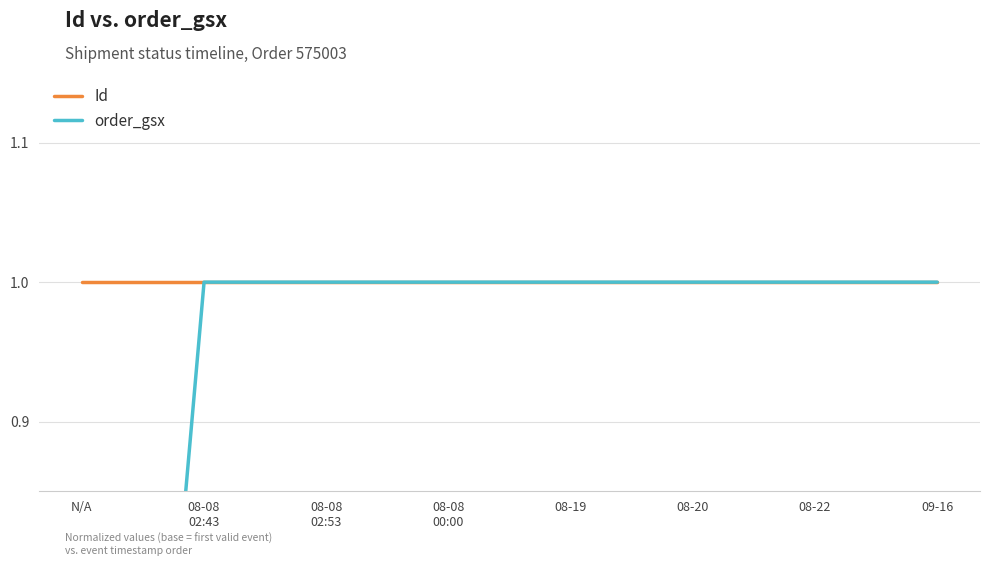

What is the sum of the order_gsx values at N/A and 08-08
02:53?

1.0